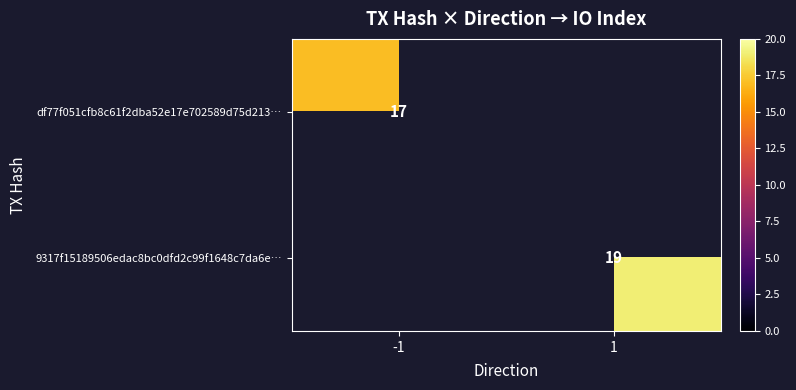

Which category has the lowest value across all series?

1